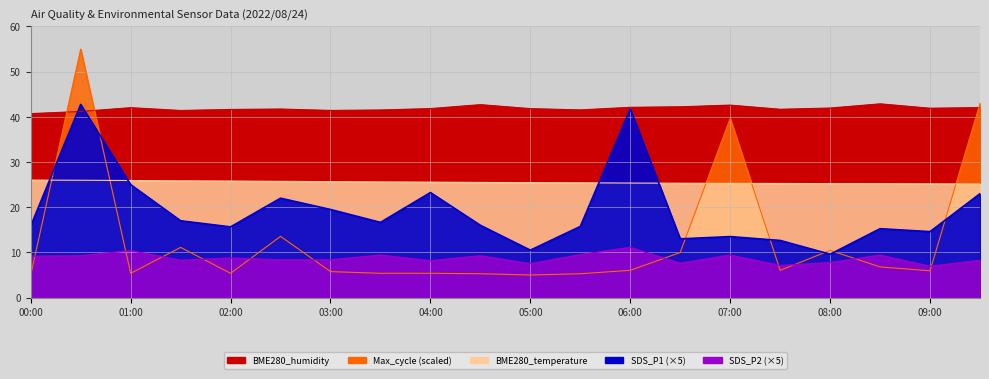

What is the average value of the SDS_P2 series?

8.7